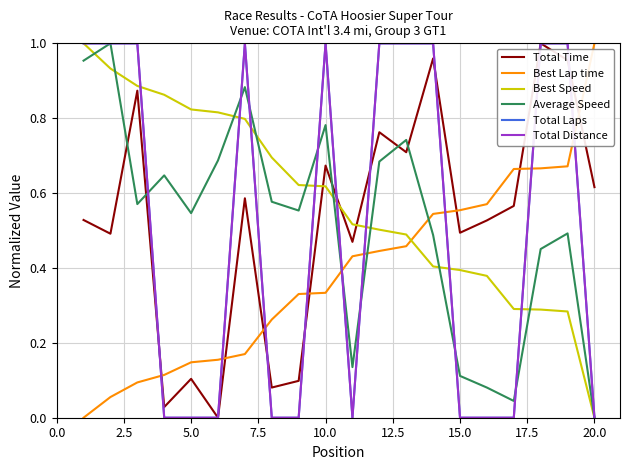

True or false: Total Time and Total Laps intersect in this chart.

True